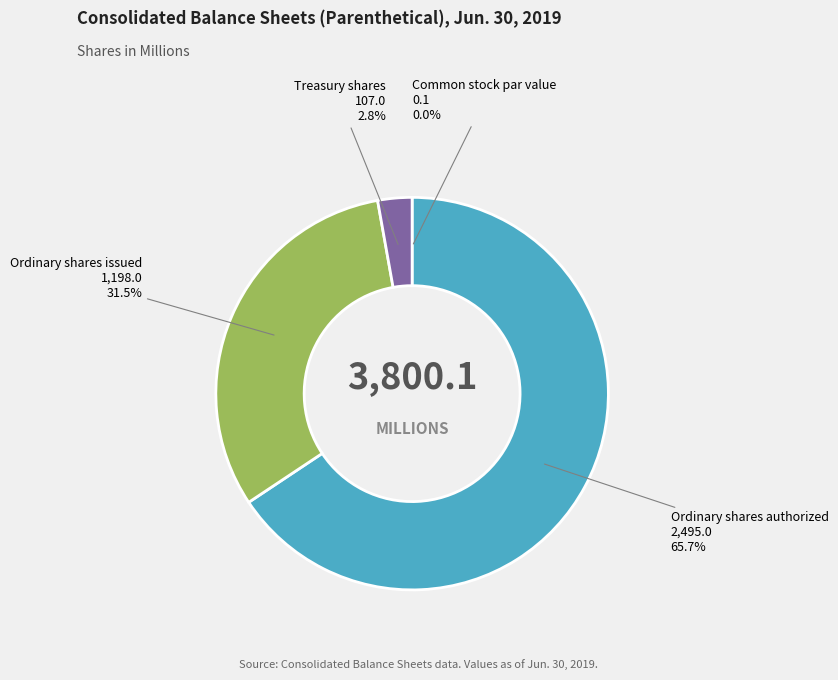

Does any single category account for the majority?

Yes